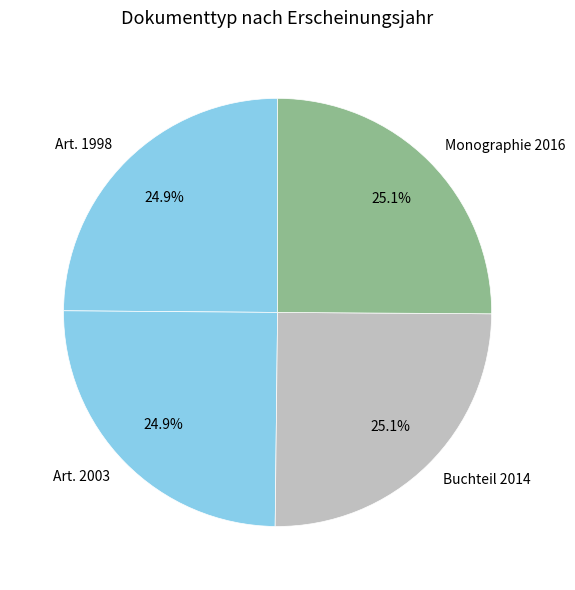

How many segments does this pie chart have?

4